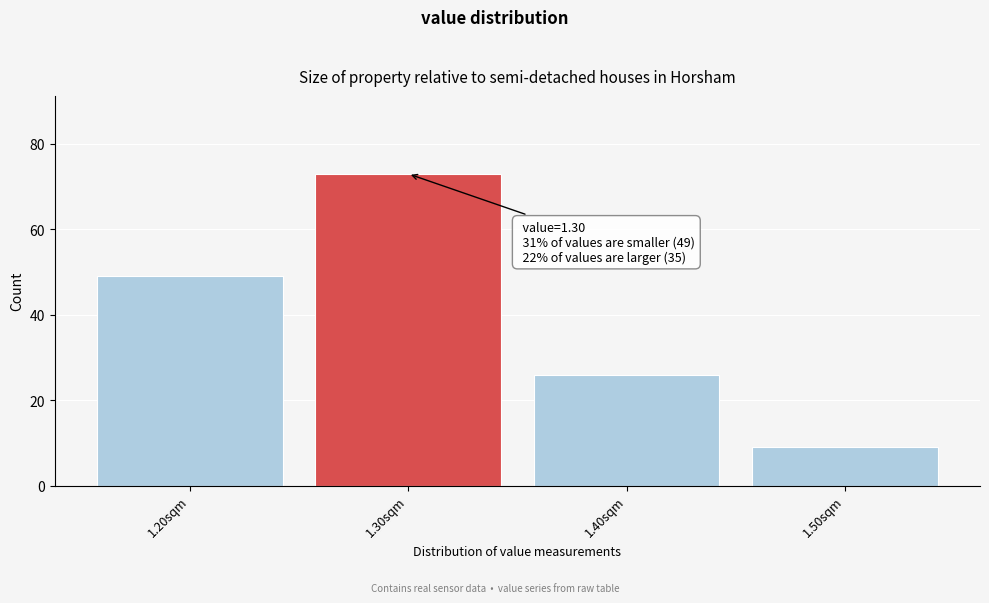

Which range on the x-axis has the tallest bar?

1.25 to 1.35